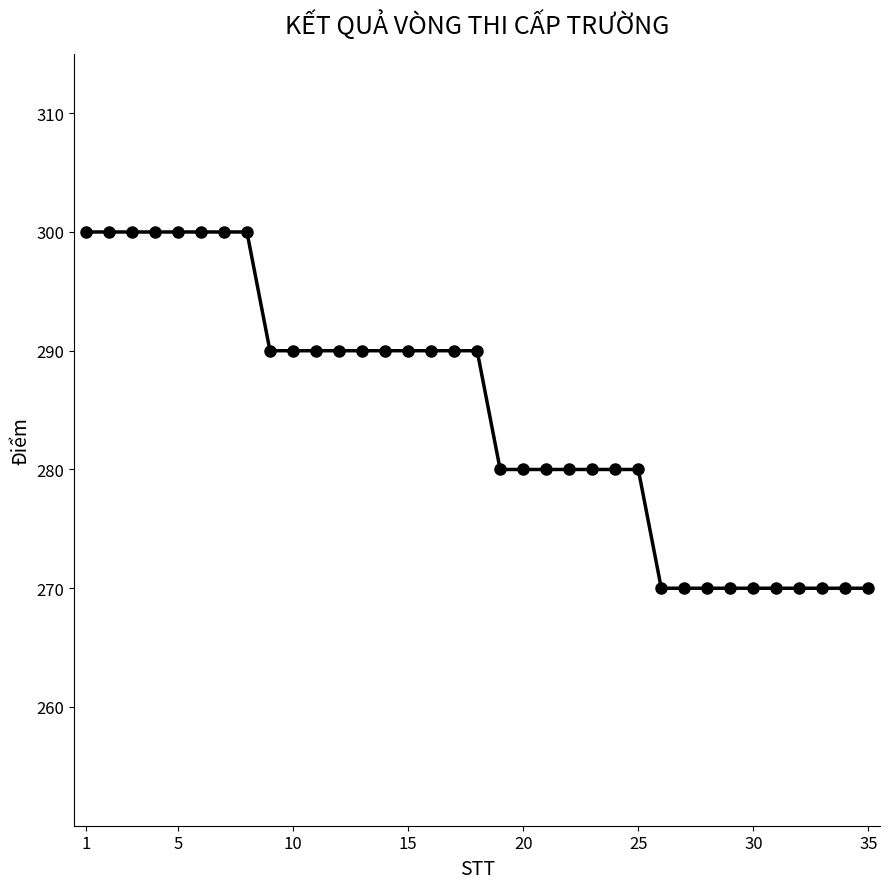

What is the maximum value shown in the chart?

300